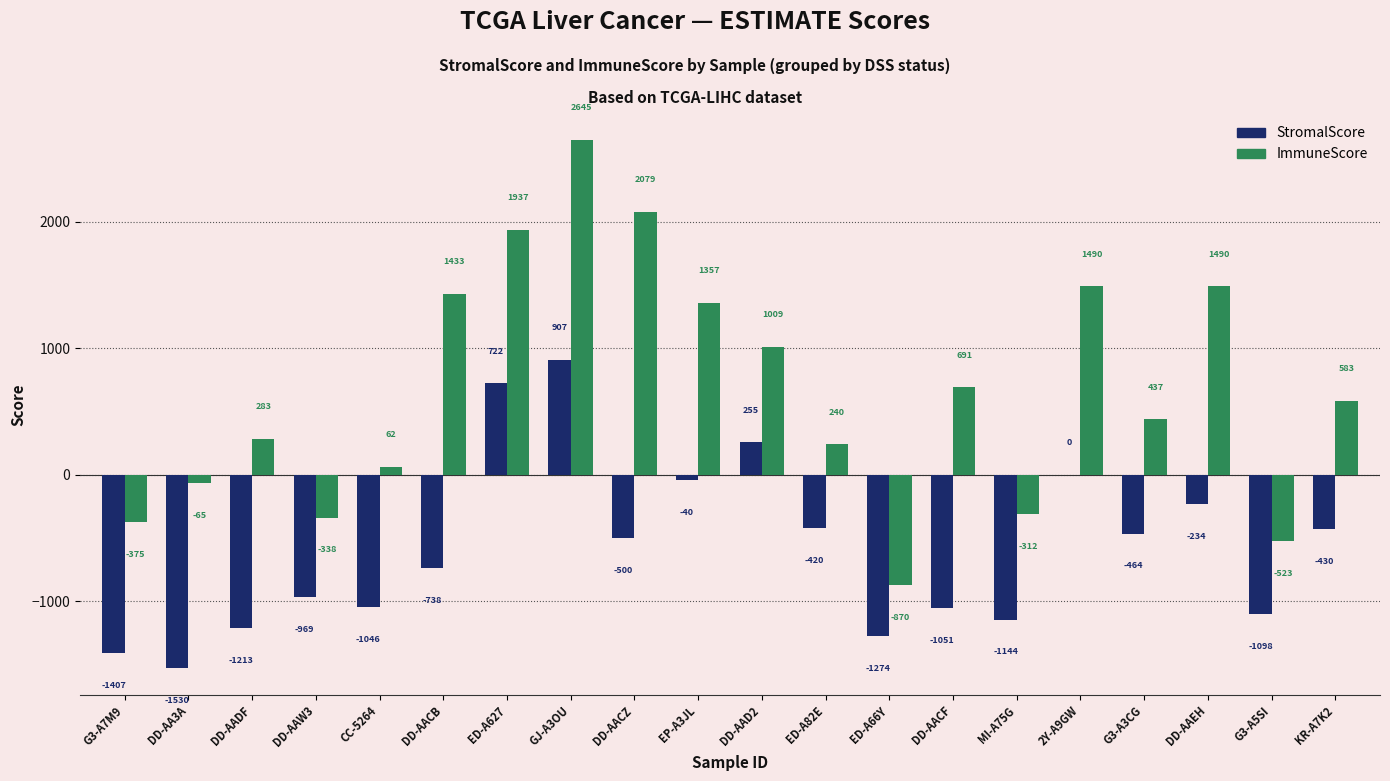

What is the difference between the StromalScore values at DD-AACZ and EP-A3JL?

460.8